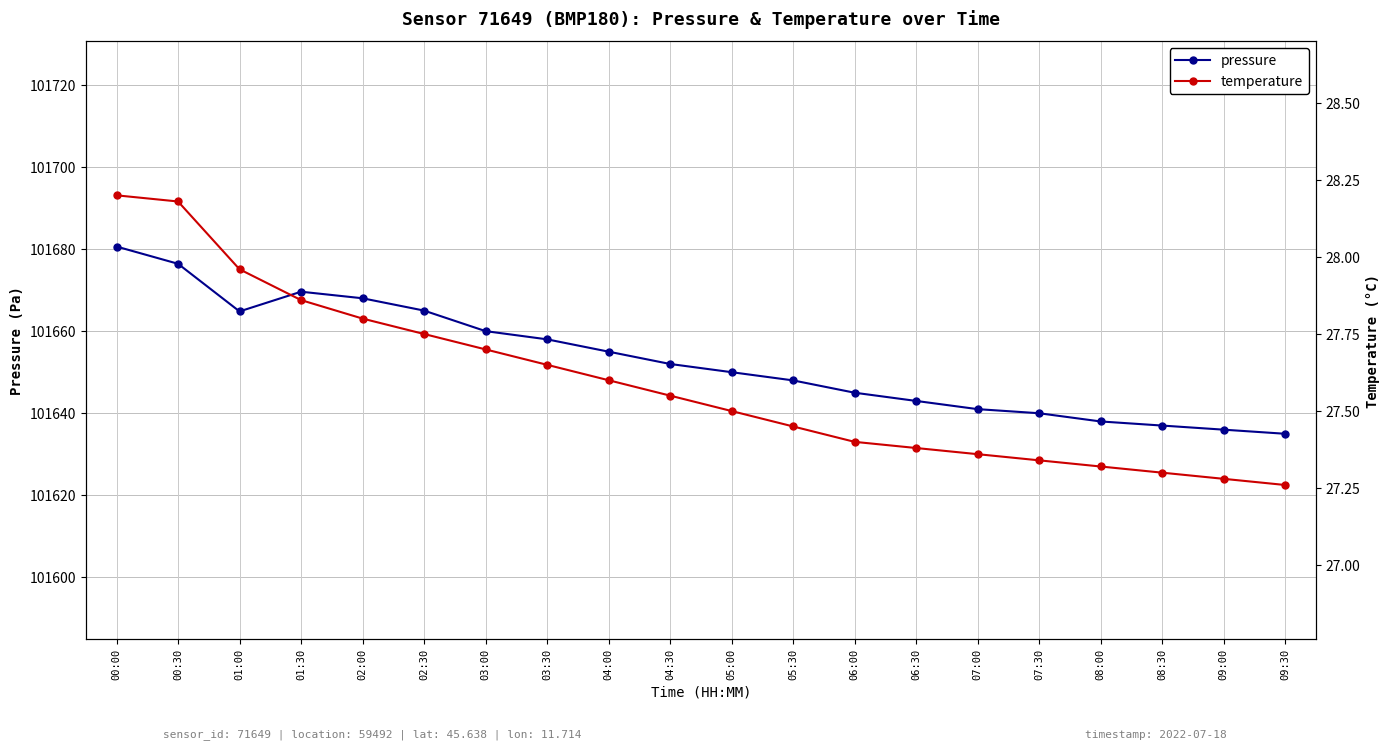

Reading right to left, what are all the values shown in this chart?

pressure: 101635.0	101636.0	101637.0	101638.0	101640.0	101641.0	101643.0	101645.0	101648.0	101650.0	101652.0	101655.0	101658.0	101660.0	101665.0	101668.0	101669.6	101664.8	101676.4	101680.6
temperature: 27.3	27.3	27.3	27.3	27.3	27.4	27.4	27.4	27.4	27.5	27.6	27.6	27.6	27.7	27.8	27.8	27.9	28.0	28.2	28.2